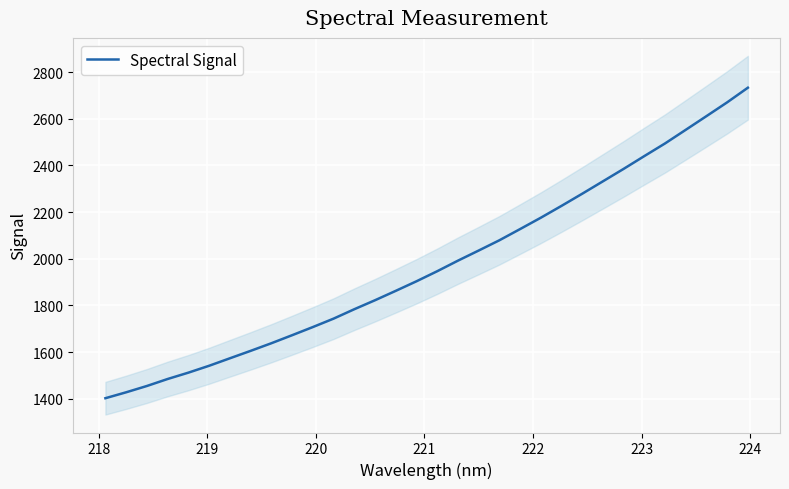

How many lines are shown in the chart?

1